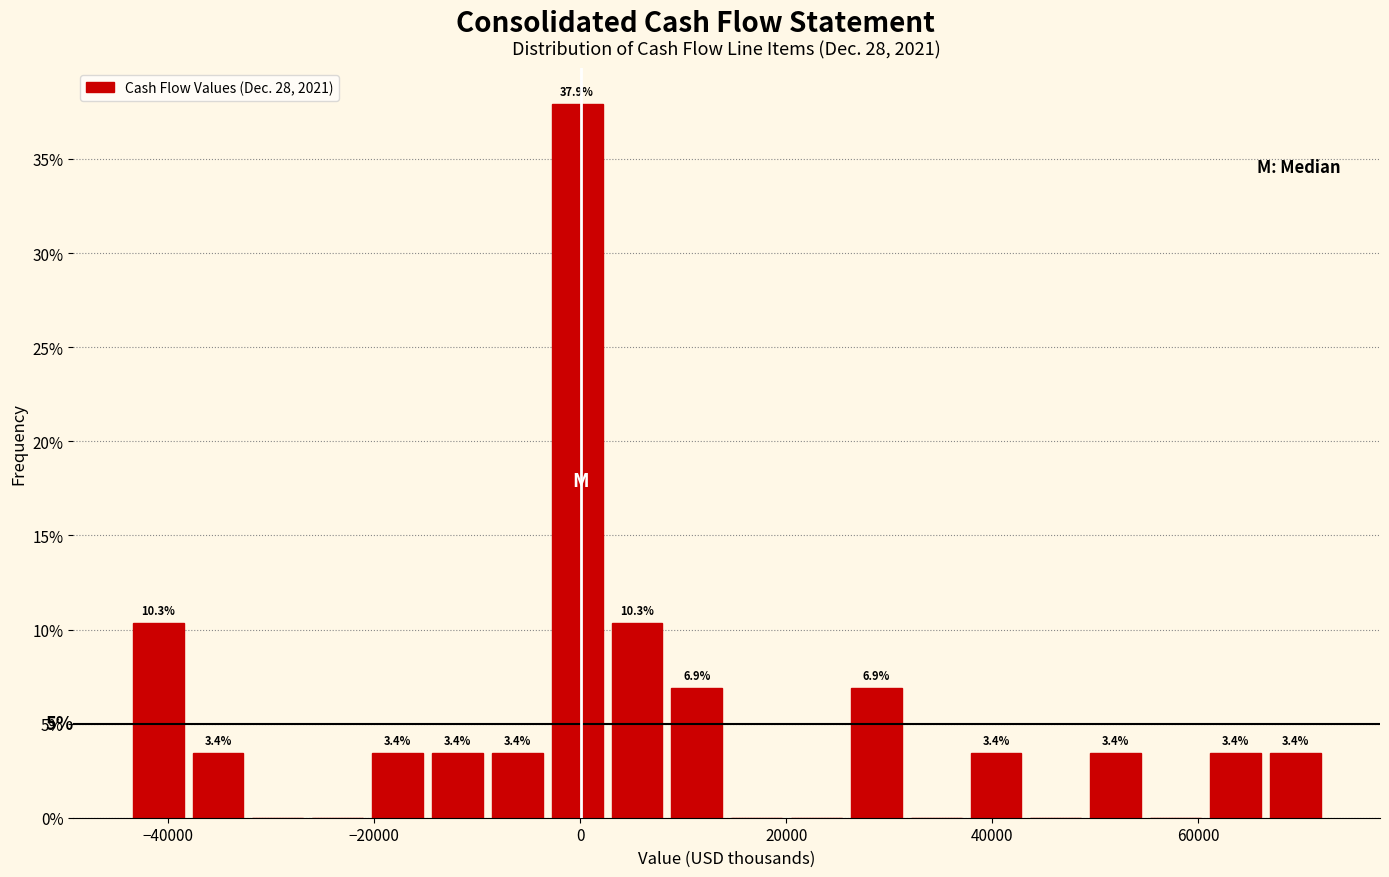

Around what value on the x-axis is the tallest bar? Give the approximate position of its centre, as read against the axis.

0